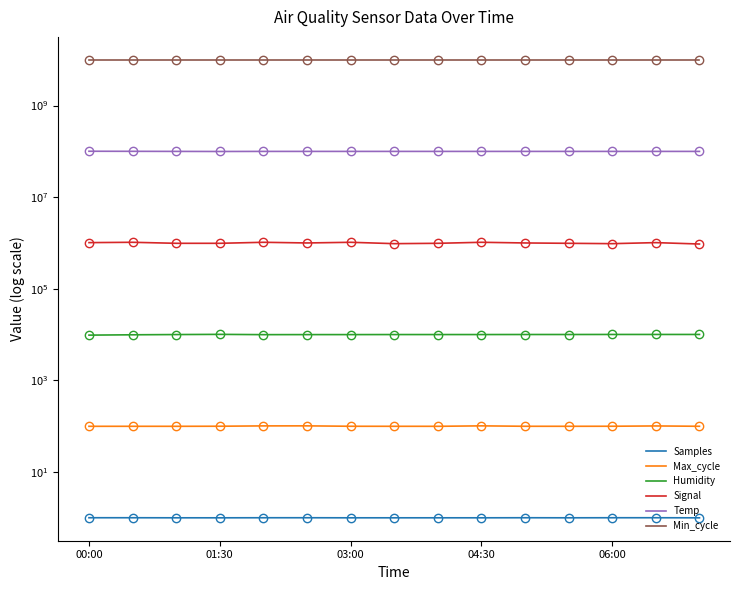

The Humidity series shows 10014.2 at 8. True or false?

True